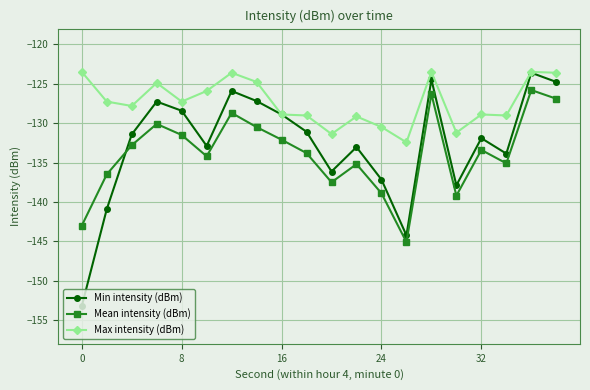

True or false: Min intensity (dBm) has more than 0 interior local peaks.

True